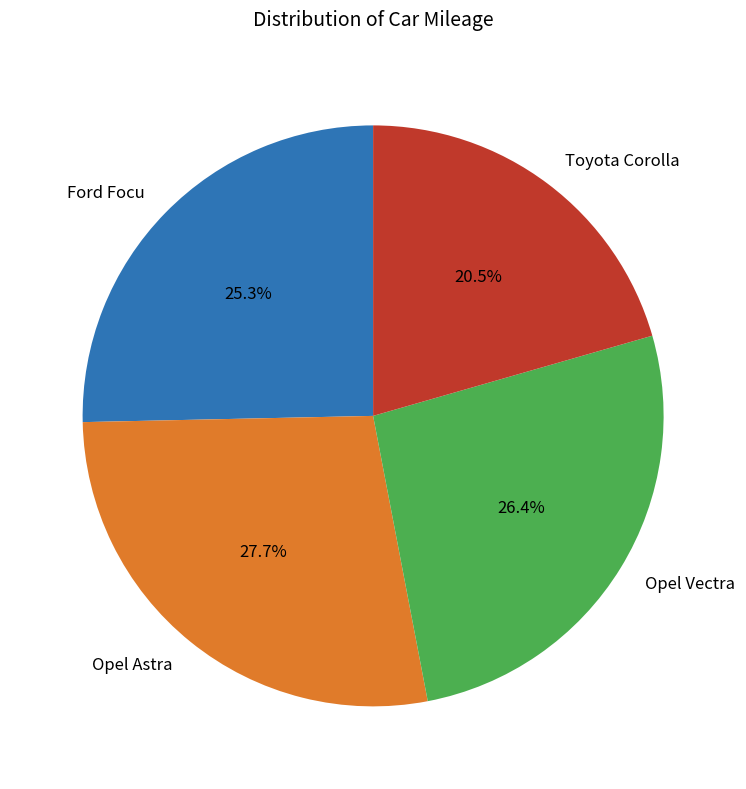

Is there a majority slice in this chart?

No